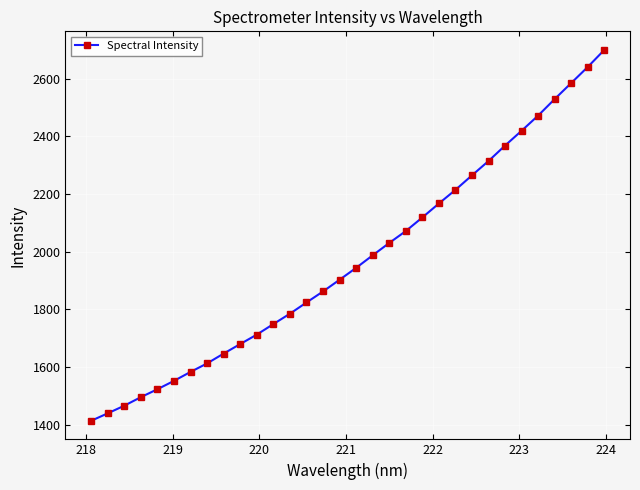

True or false: there are more than 2 points higher than both neighbors.

False